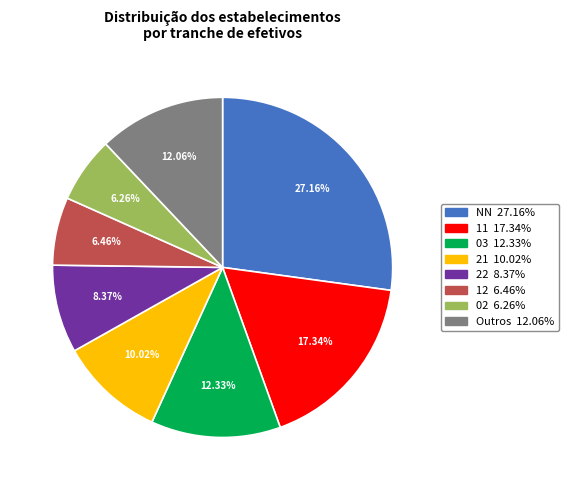

Is there a majority slice in this chart?

No